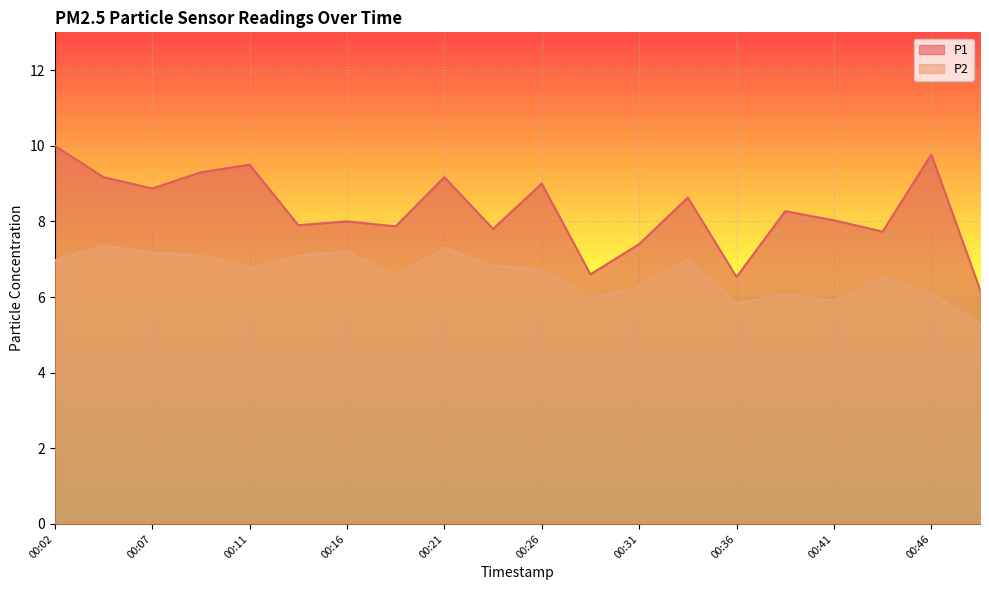

The value of P2 at 00:11 is 9.5. True or false?

False